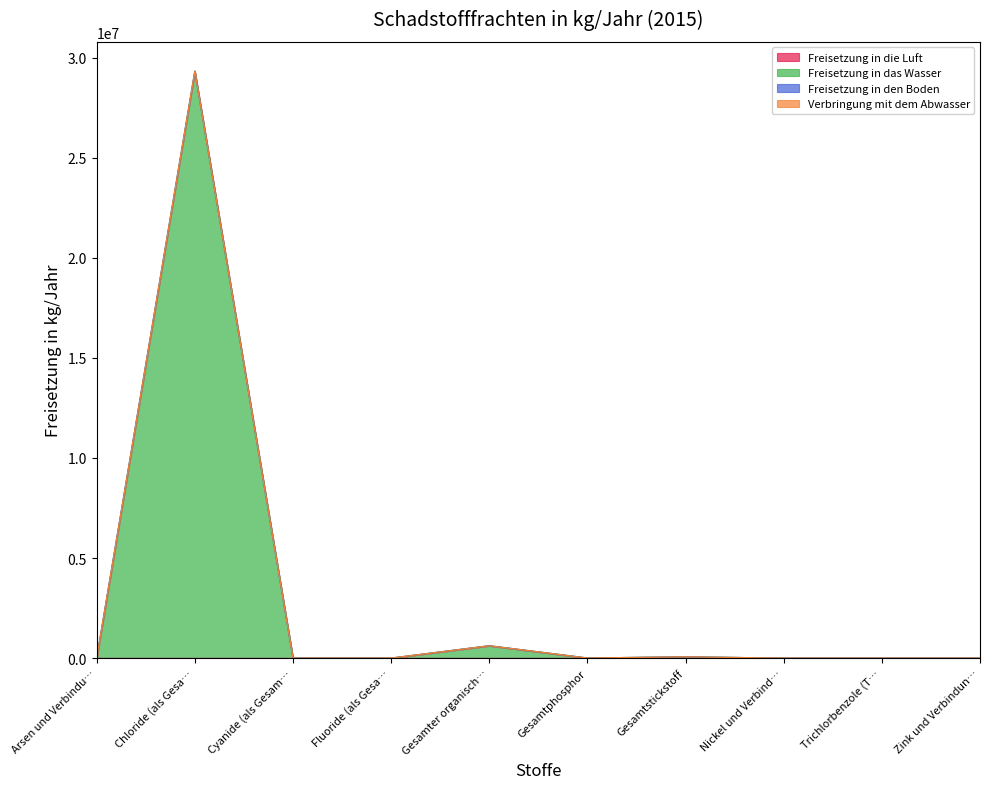

True or false: Freisetzung in die Luft and Freisetzung in den Boden intersect in this chart.

False